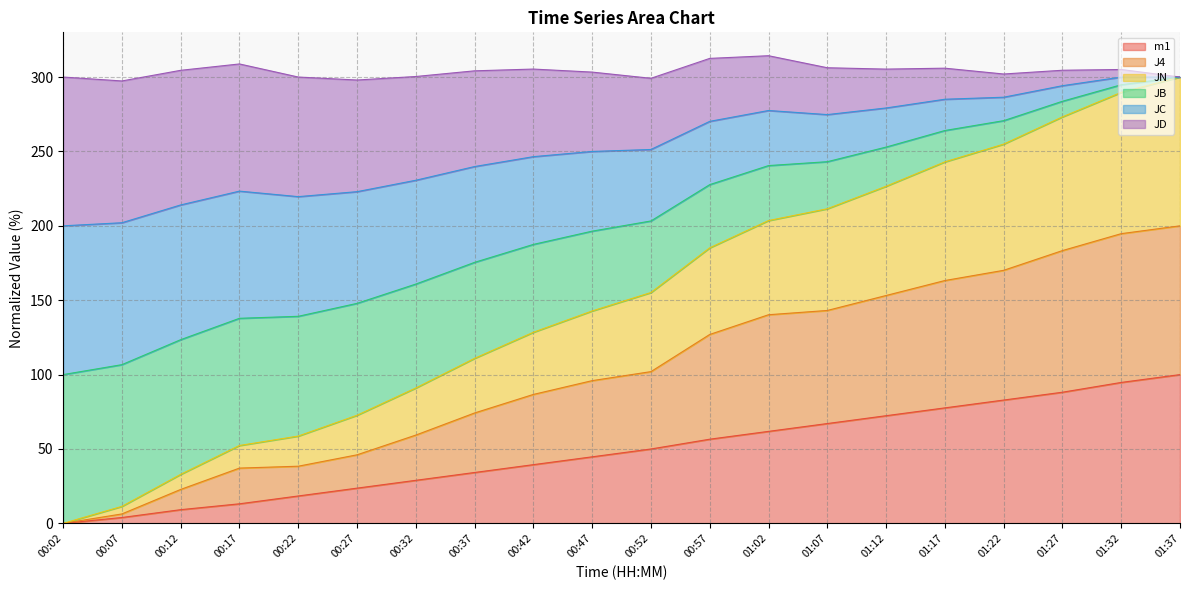

What is the label of the 11th point from the right?

00:47